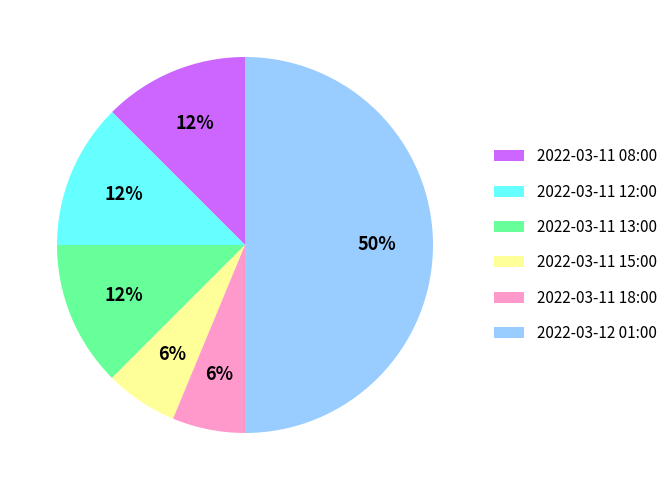

Is 2022-03-11 18:00 the majority of the pie?

No